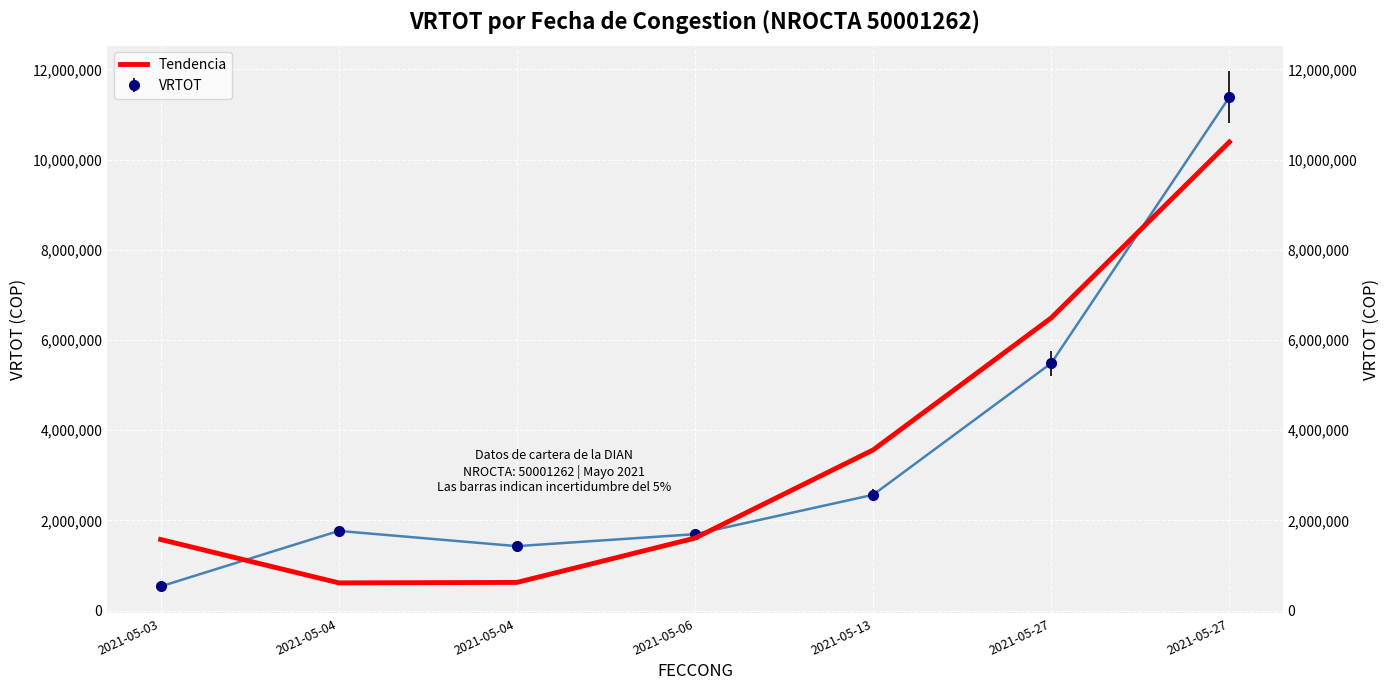

Between 2021-05-04 and 2021-05-04, which is larger?

2021-05-04